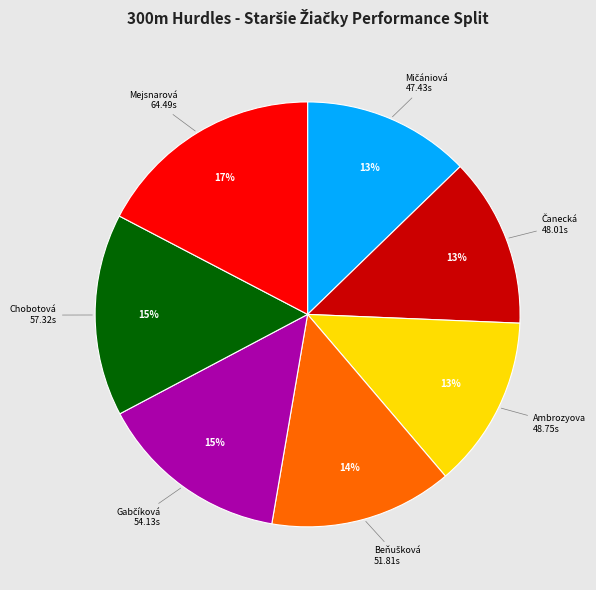

Is there any slice that represents more than half of the pie?

No